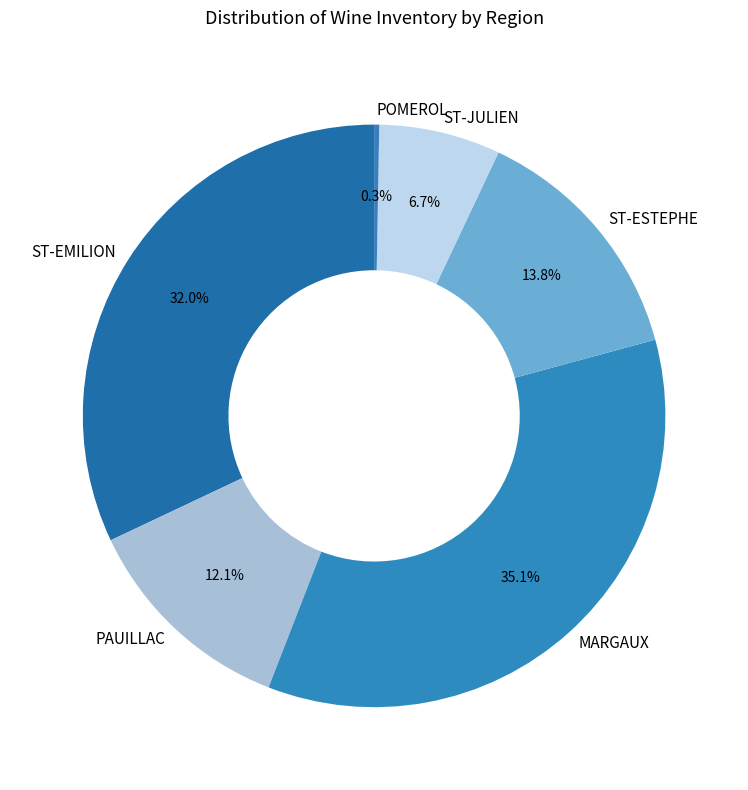

Is the sum of ST-EMILION and PAUILLAC greater than half?

No